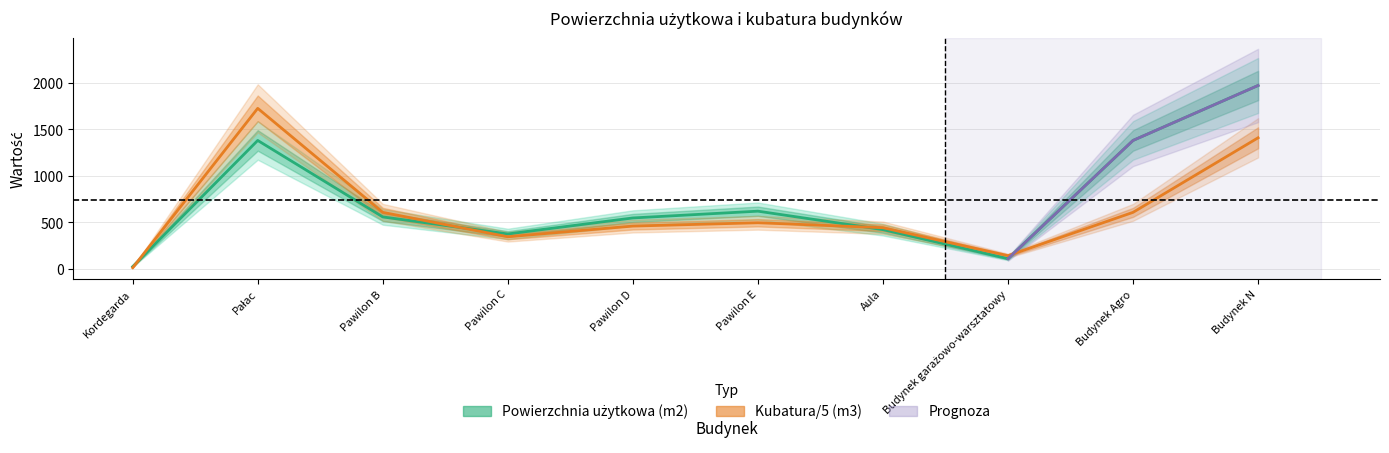

True or false: Kubatura (m3) has more than 2 points higher than both neighbors.

False